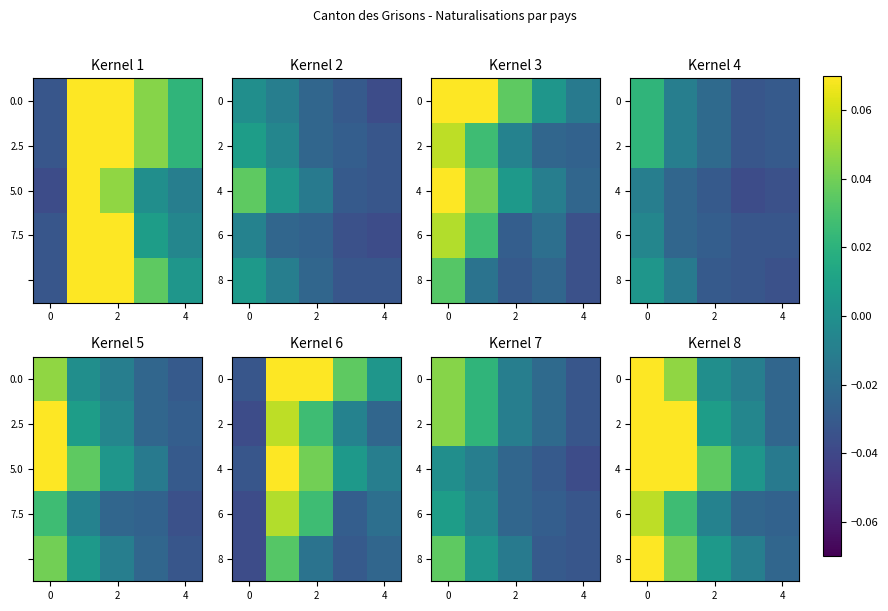

What is the greatest value displayed?

0.2